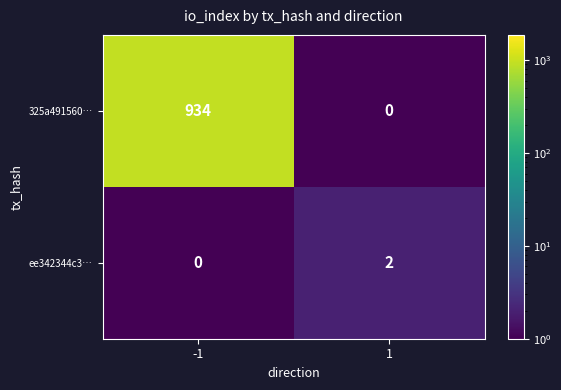

What is the total value across all series at -1?

934